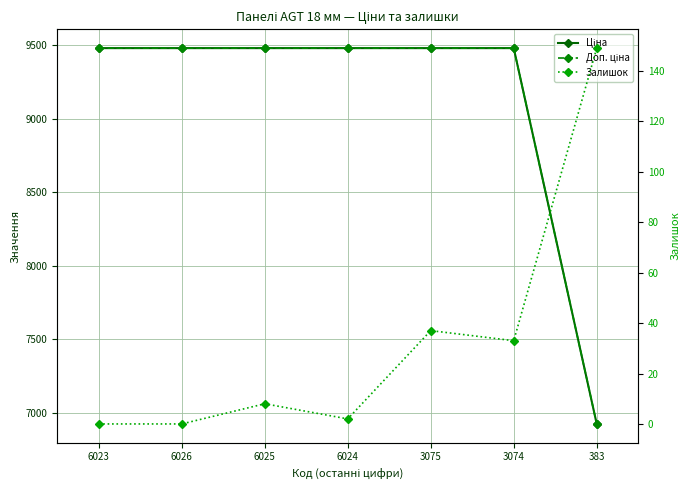

How many data points in Залишок are above 8?

3